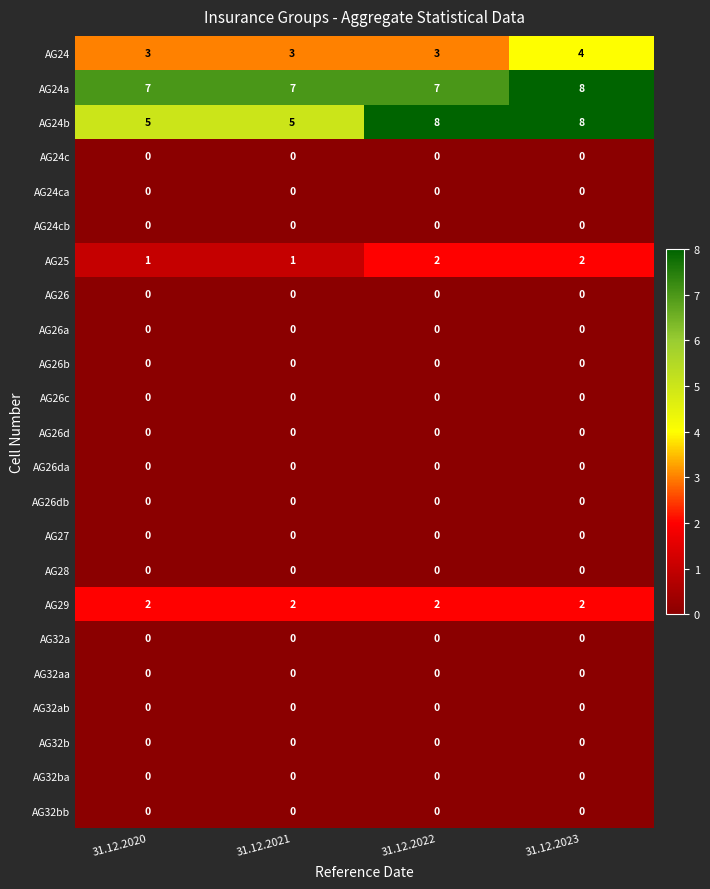

True or false: AG25 has a value of 0 at 31.12.2021.

False